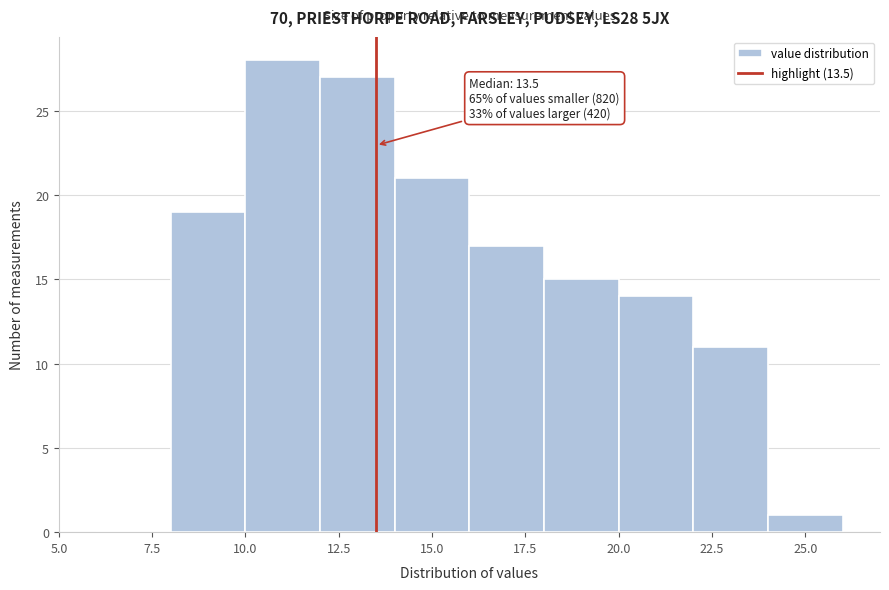

Which range on the x-axis has the tallest bar?

10 to 12